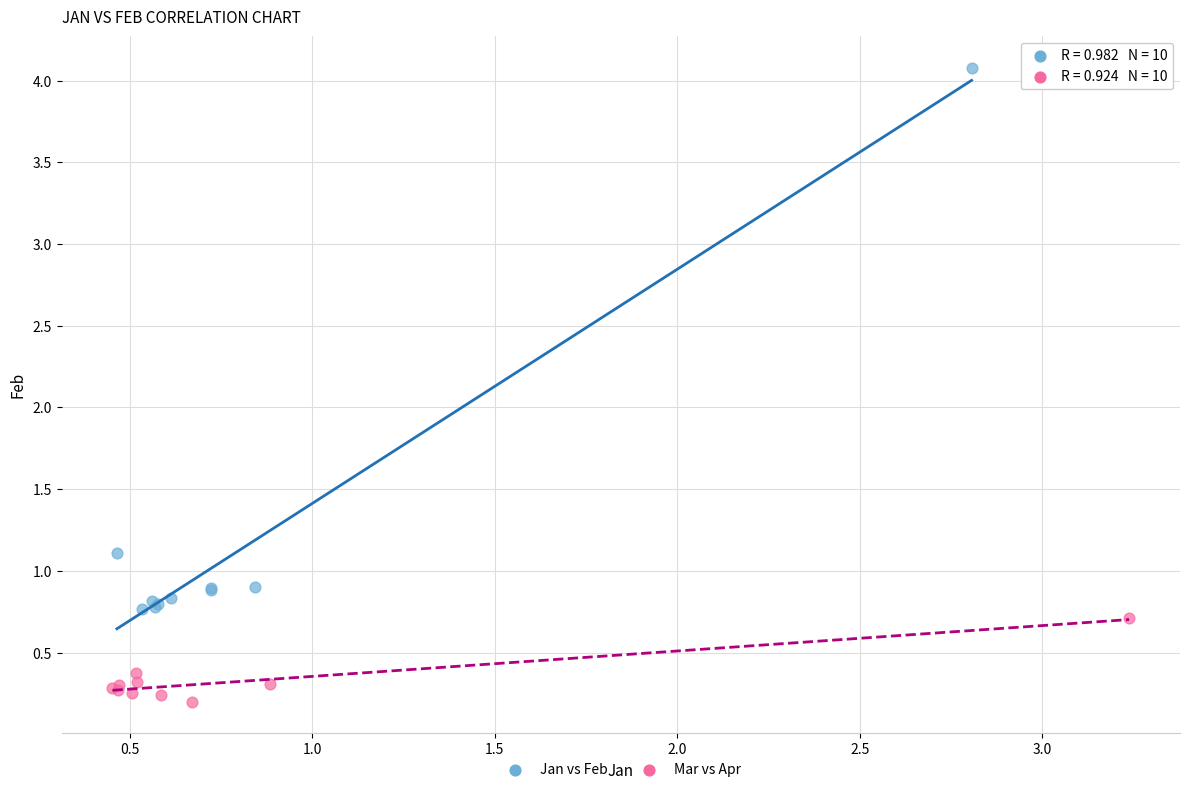

Which series reaches the maximum Y coordinate?

Jan vs Feb